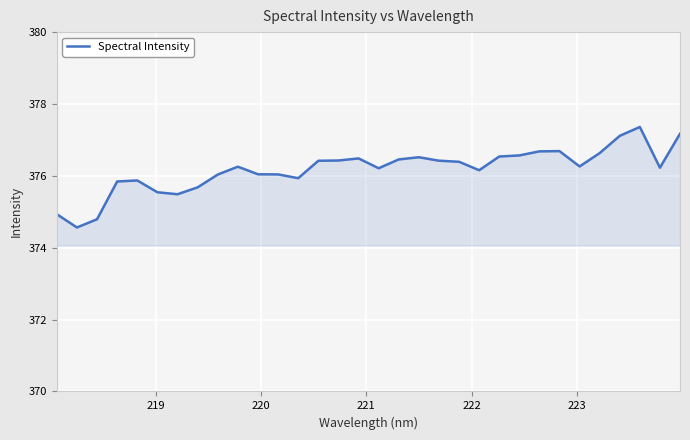

What is the smallest value displayed?

374.6